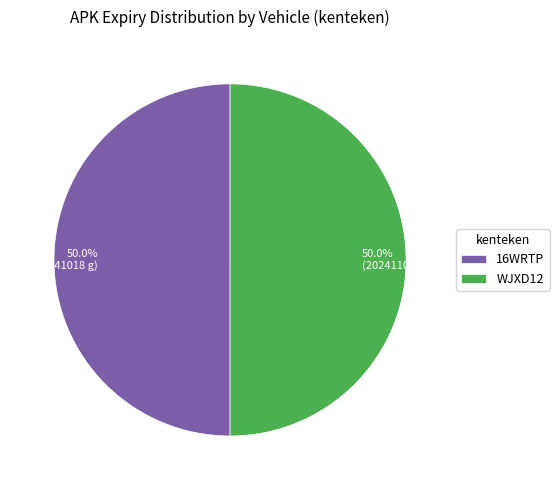

What percentage is the WJXD12 slice, to the nearest percent?

50%